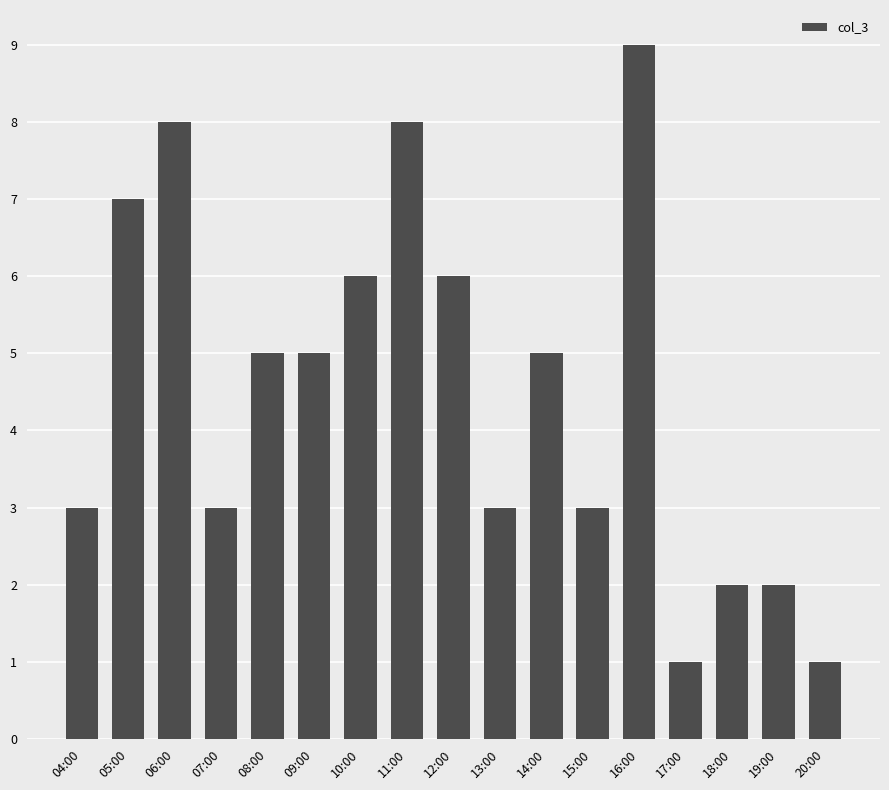

What is the minimum value shown in the chart?

1